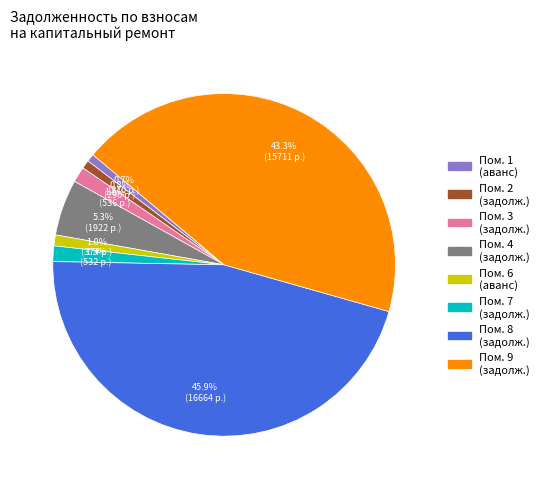

Is there any slice that represents more than half of the pie?

No